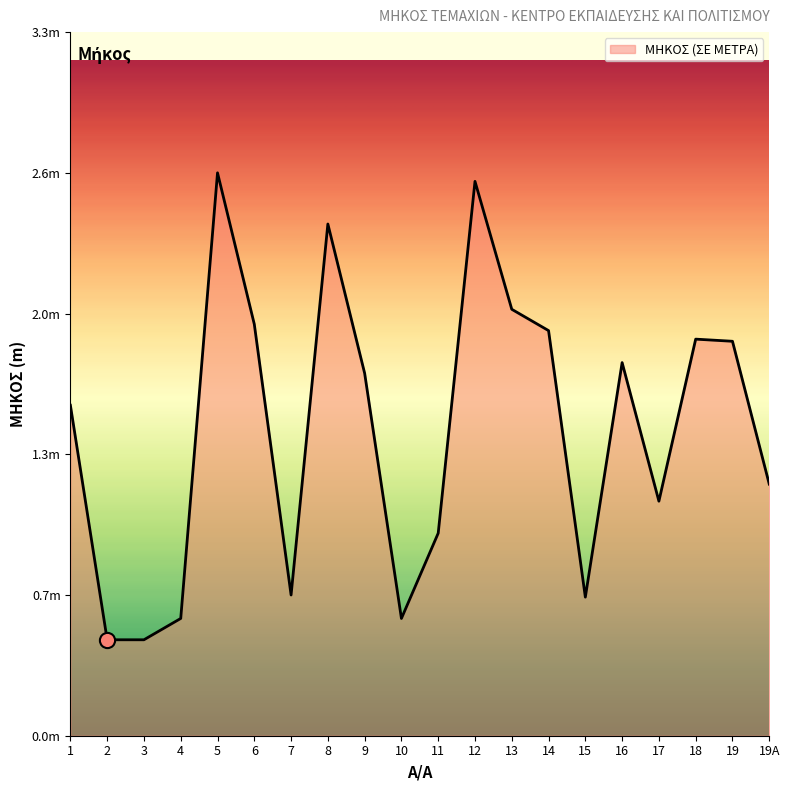

What is the change in value from 7 to 19A?

+0.5